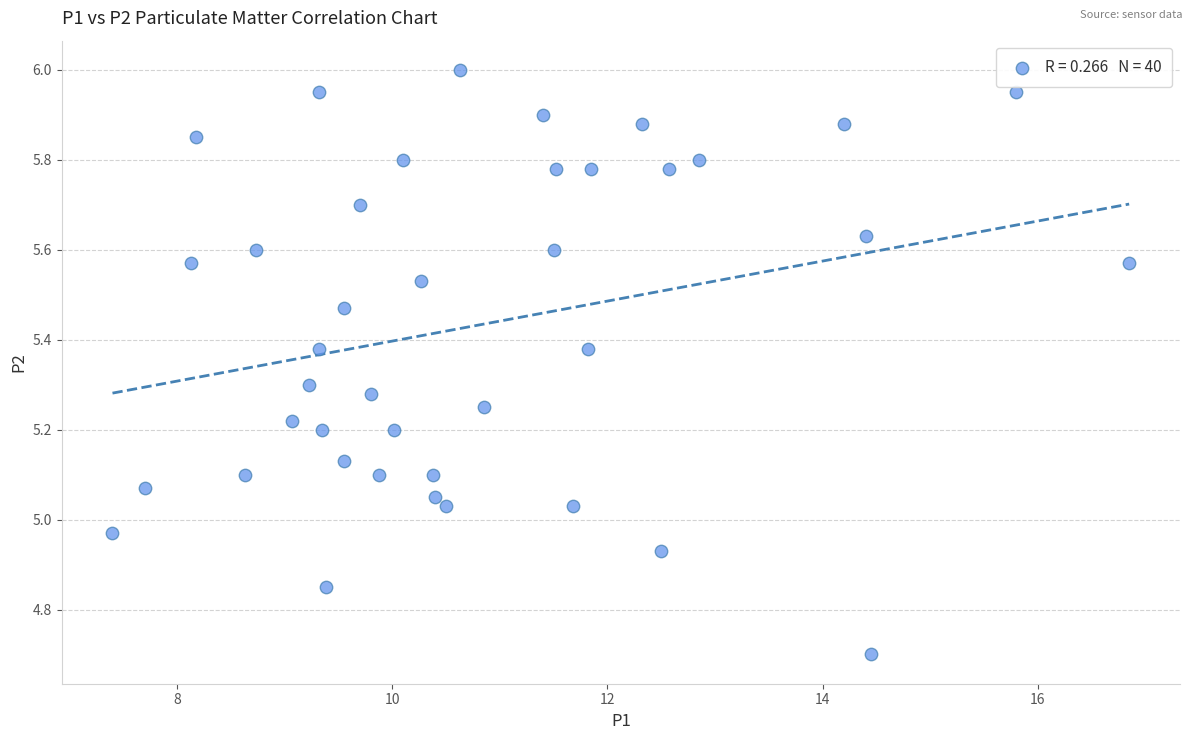

What is the range of Y values (max minus min)?

1.3